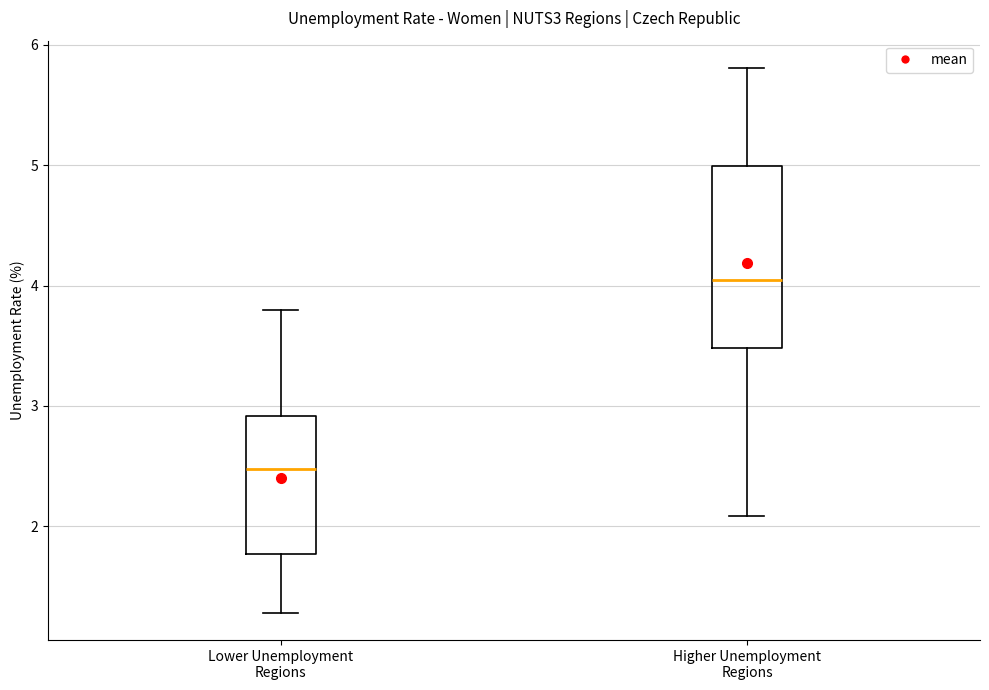

Comparing the boxes themselves (not the whiskers), which one is the tallest?

Higher Unemployment Regions